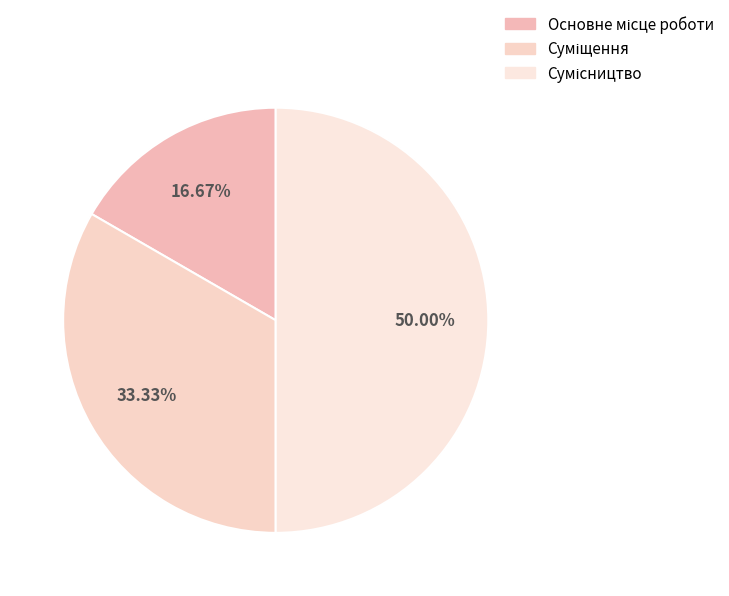

How many slices are in this pie chart?

3